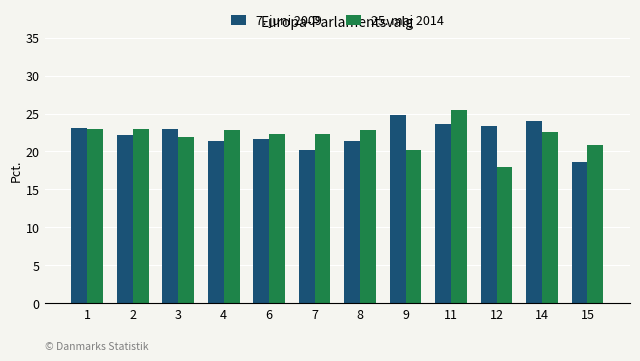

The 25. maj 2014 series shows 37.1 at 6. True or false?

False